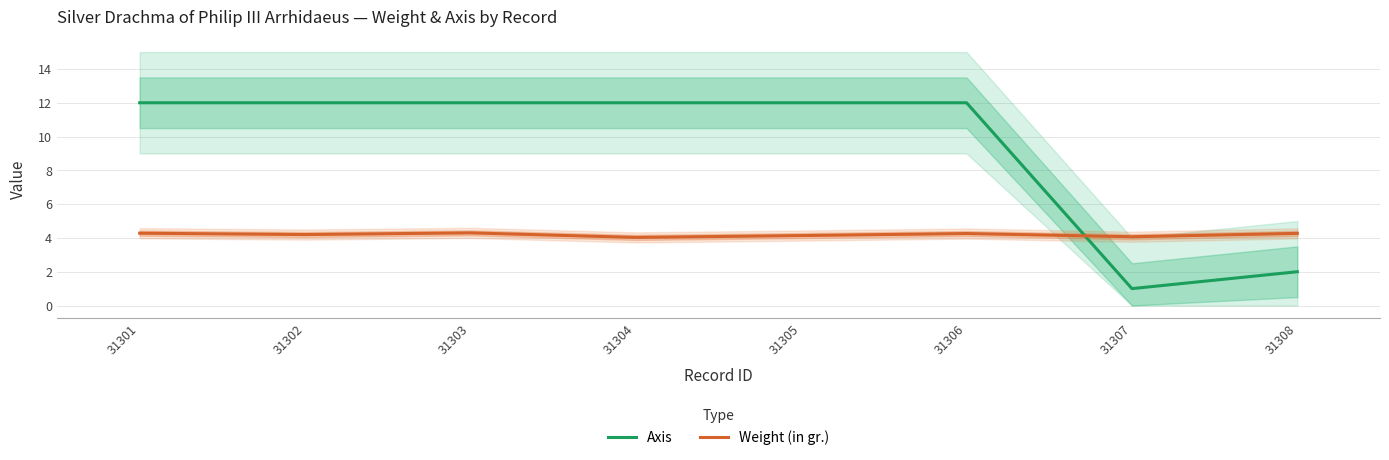

What is the spread (max minus min) of values at 31303?

7.7